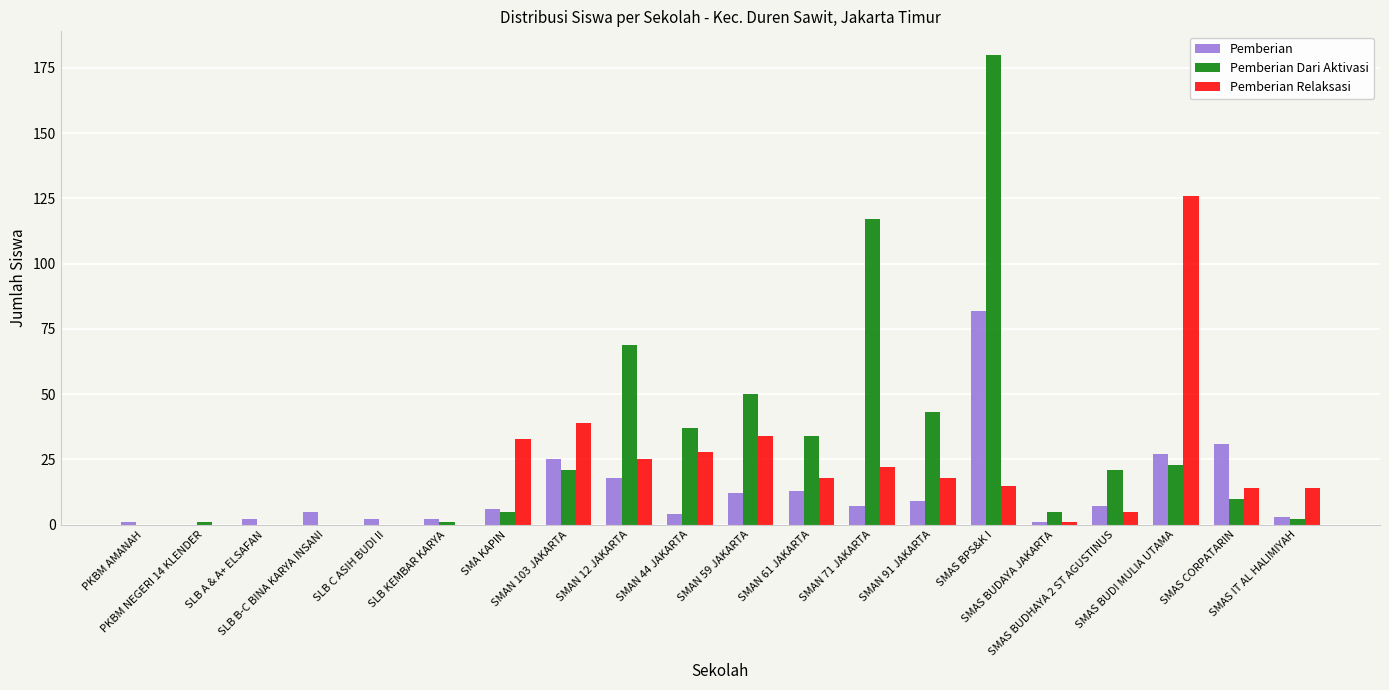

Which series has the largest total across all categories?

Pemberian Dari Aktivasi